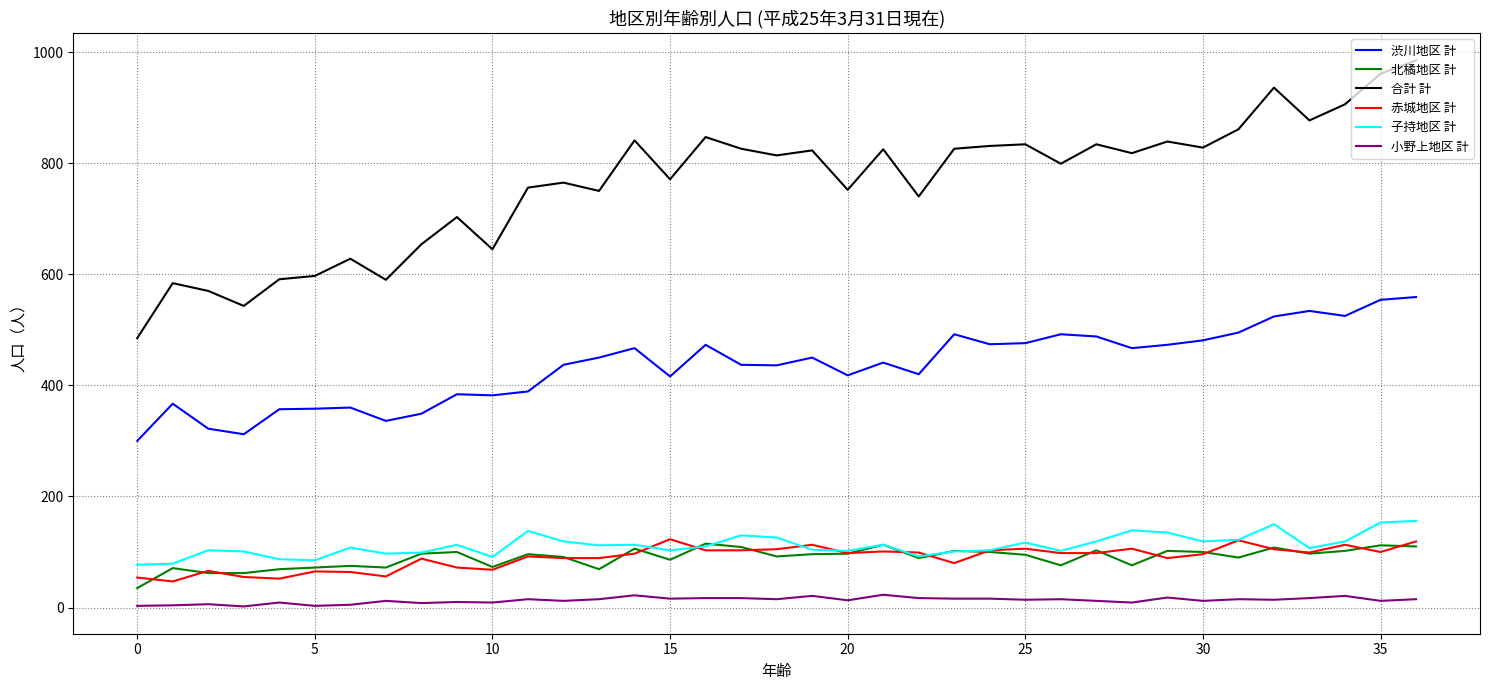

Is this an area chart (filled region under the line)?

No